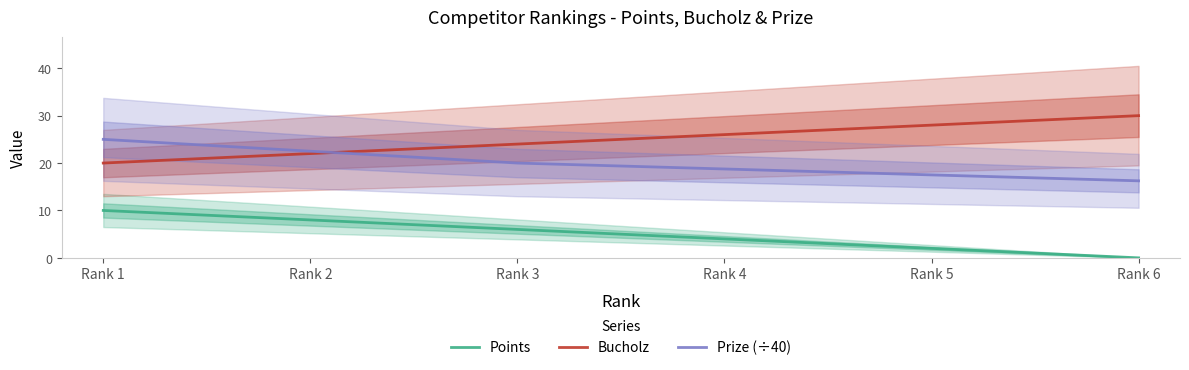

At which label does Prize (÷40) reach its peak?

Rank 1